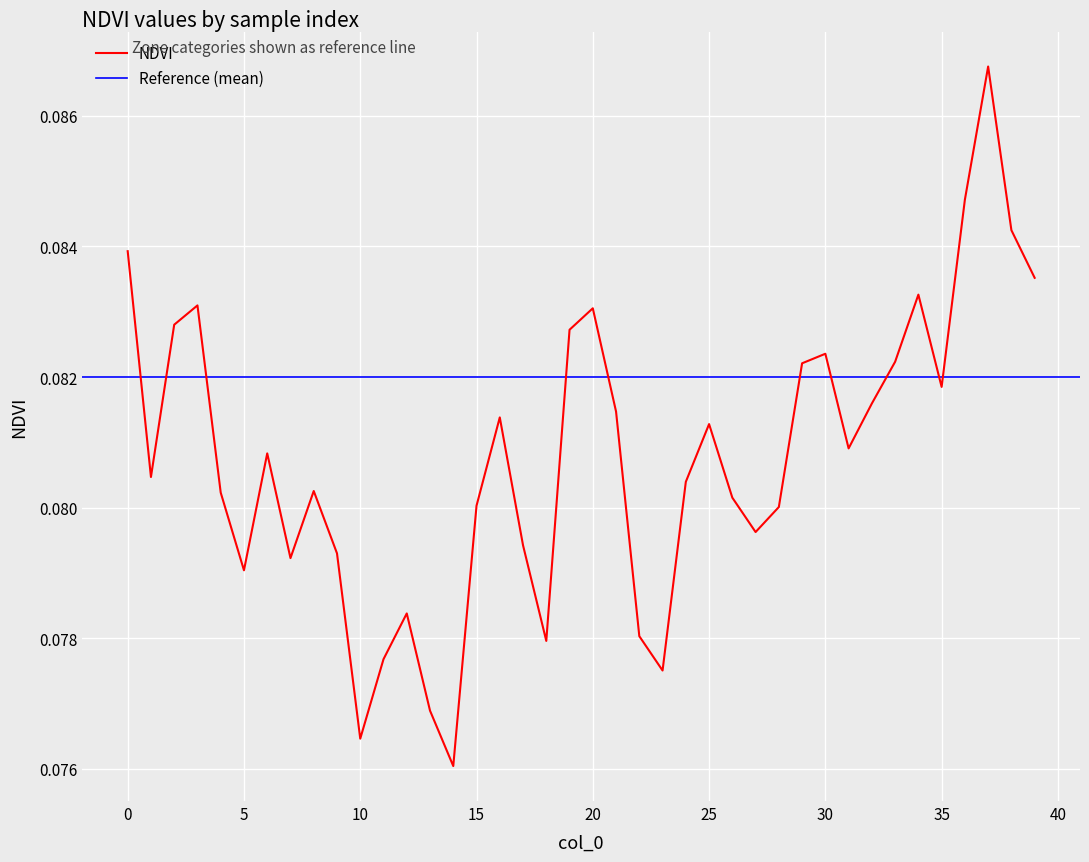

Reading right to left, extract all data points from this chart.

0.1	0.1	0.1	0.1	0.1	0.1	0.1	0.1	0.1	0.1	0.1	0.1	0.1	0.1	0.1	0.1	0.1	0.1	0.1	0.1	0.1	0.1	0.1	0.1	0.1	0.1	0.1	0.1	0.1	0.1	0.1	0.1	0.1	0.1	0.1	0.1	0.1	0.1	0.1	0.1